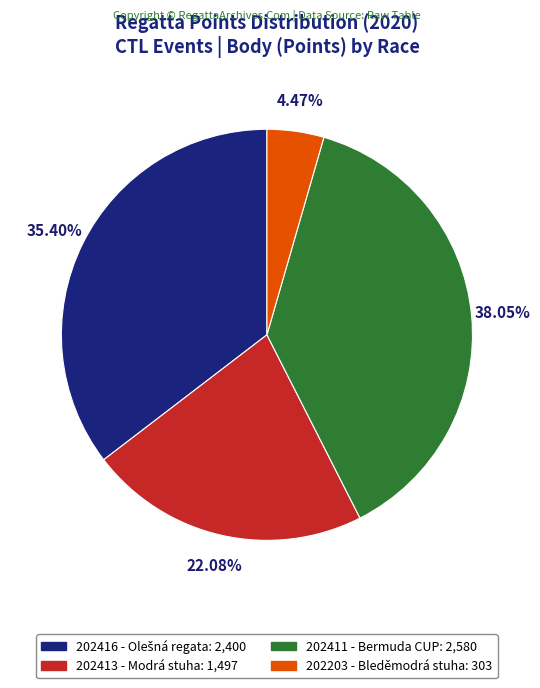

Do 202203 - Bleděmodrá stuha and 202413 - Modrá stuha together represent more than half of the pie?

No